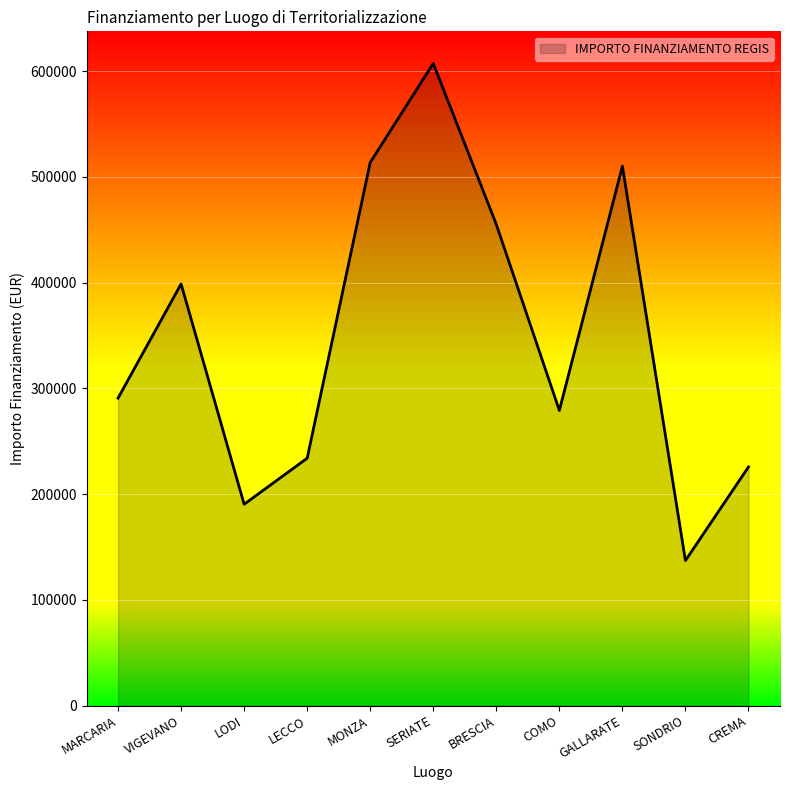

What is the change in value from MARCARIA to MONZA?

+222856.5